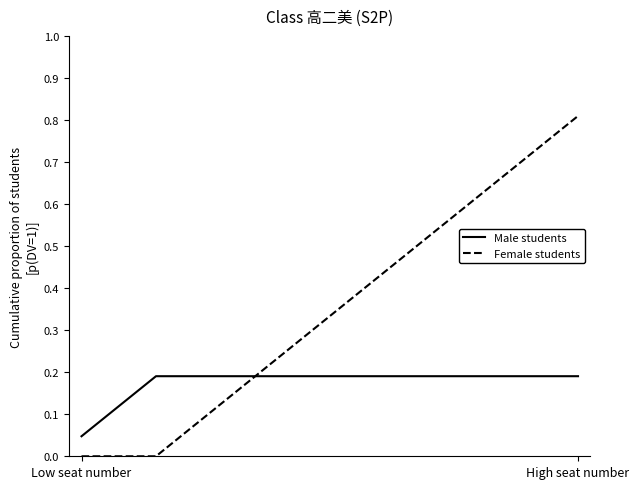

List the series in order of their overall mean, lowest first.

Male students, Female students